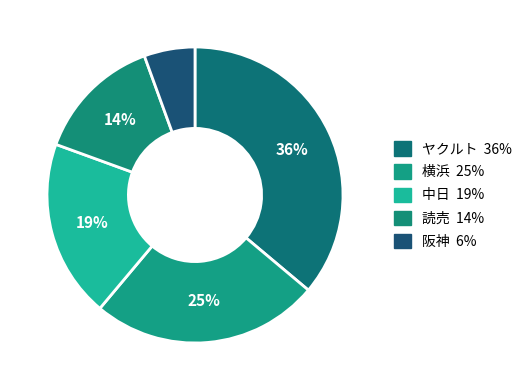

To the nearest percent, what is the difference between the ヤクルト and 中日 slice percentages?

17%